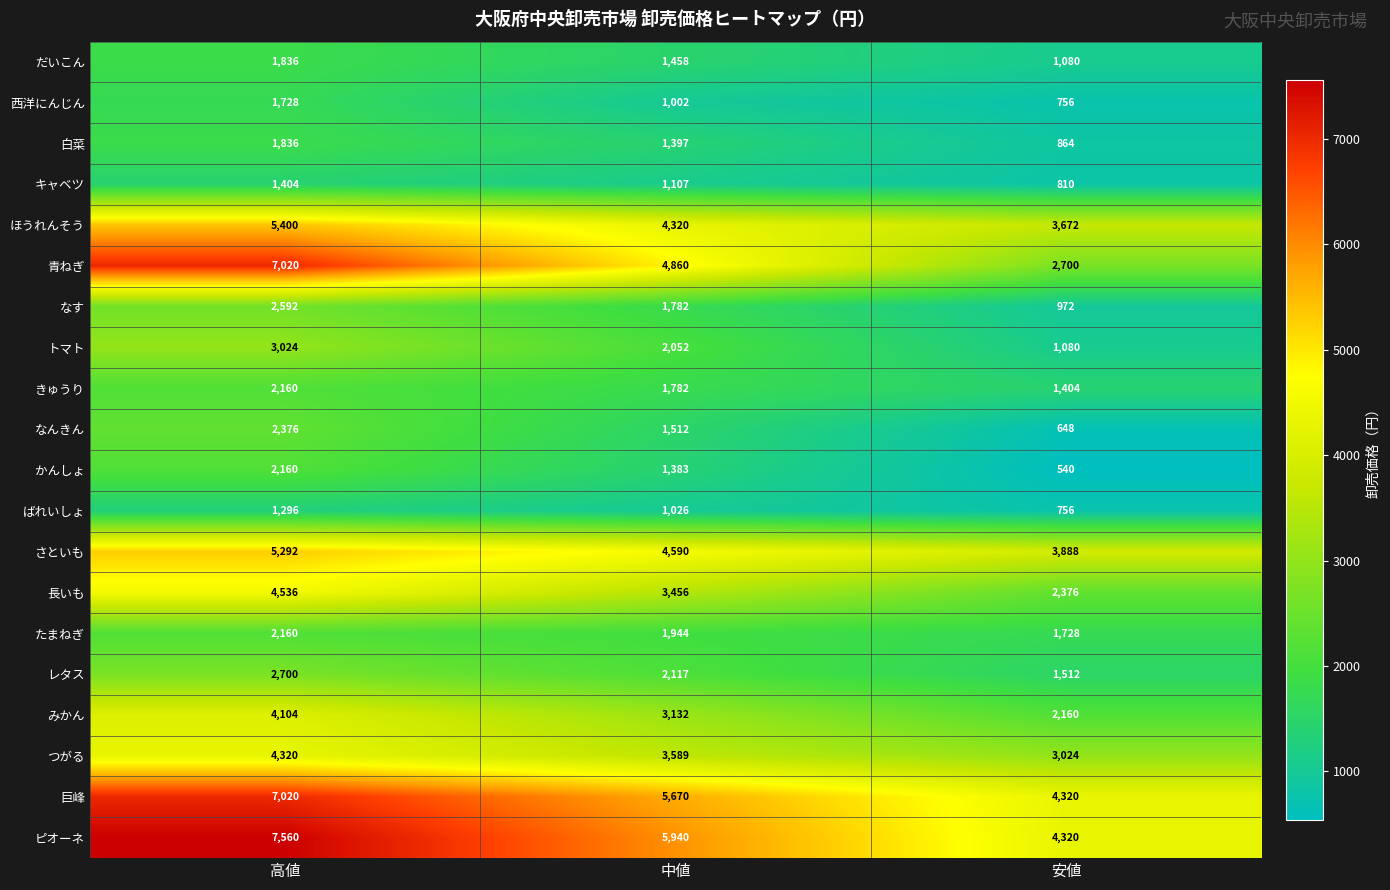

Is the value of だいこん at 安値 greater than the value of ピオーネ at 安値?

No